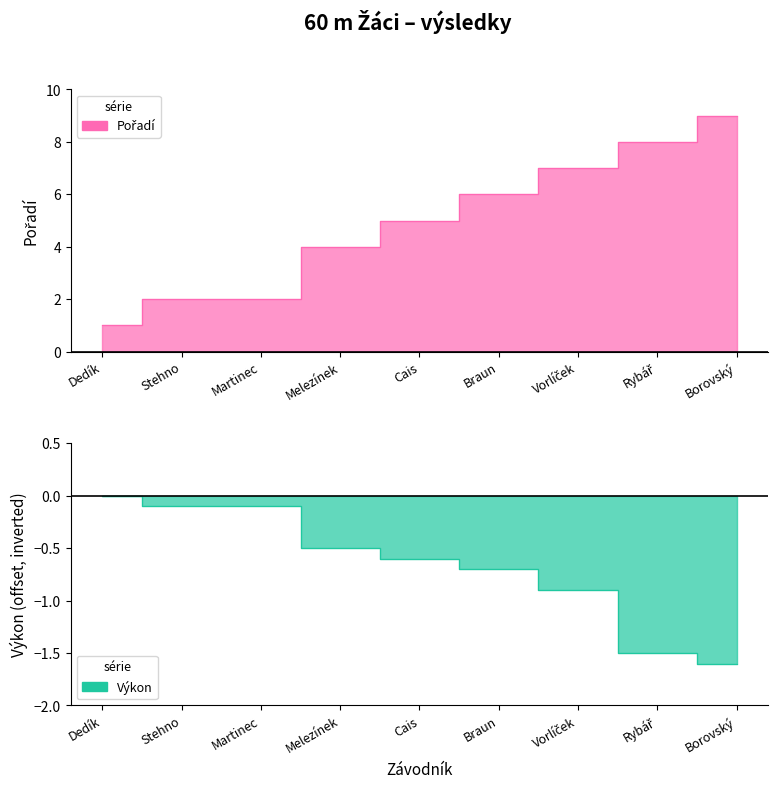

List the series in order of their overall mean, highest first.

Pořadí, Výkon